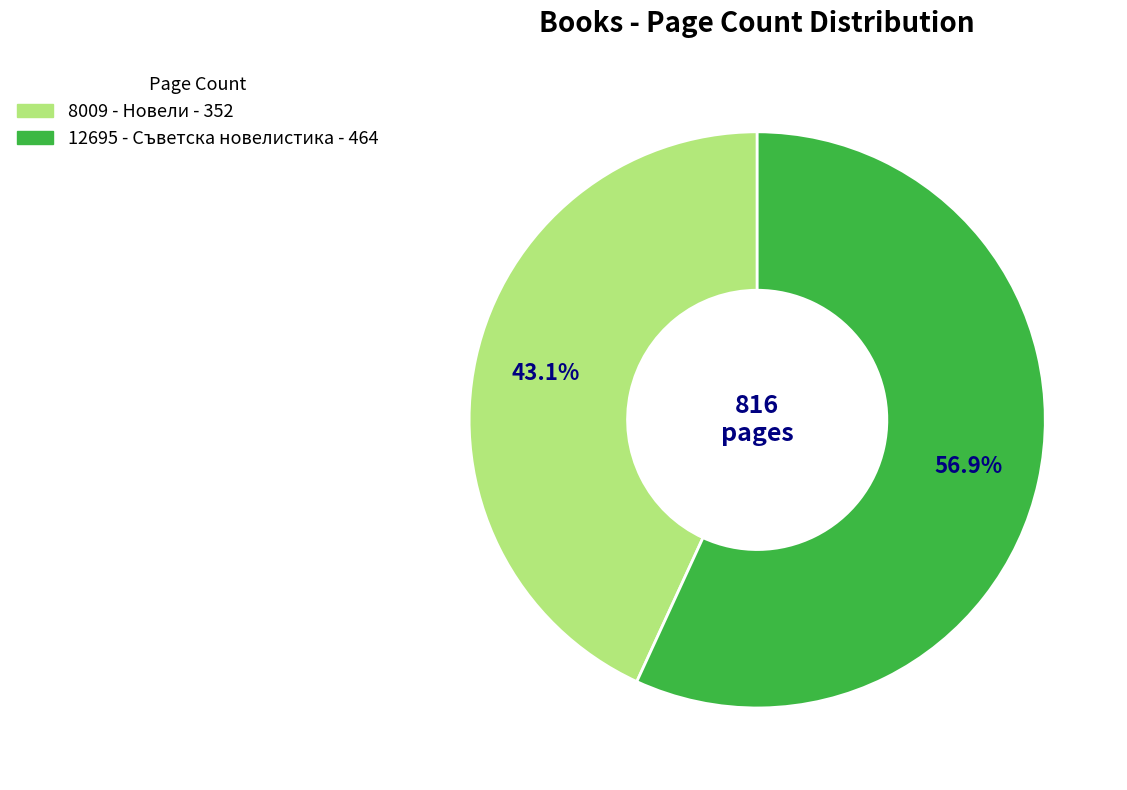

Rank the categories by value from lowest to highest.

8009 - Новели, 12695 - Съветска новелистика